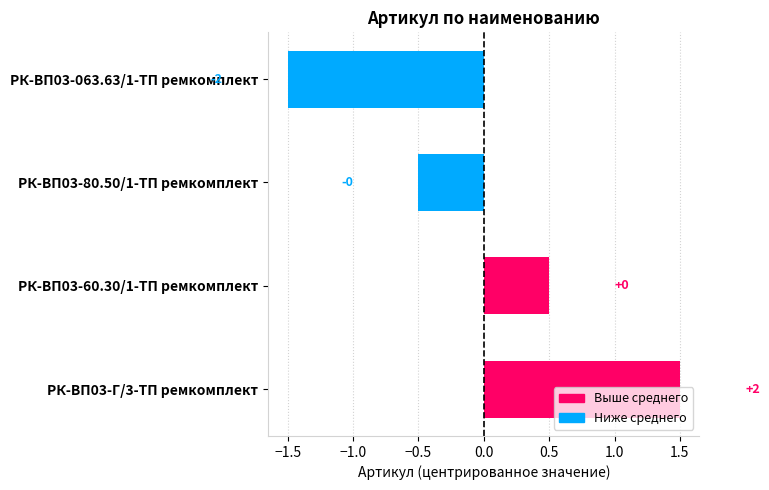

Are the bars horizontal?

Yes